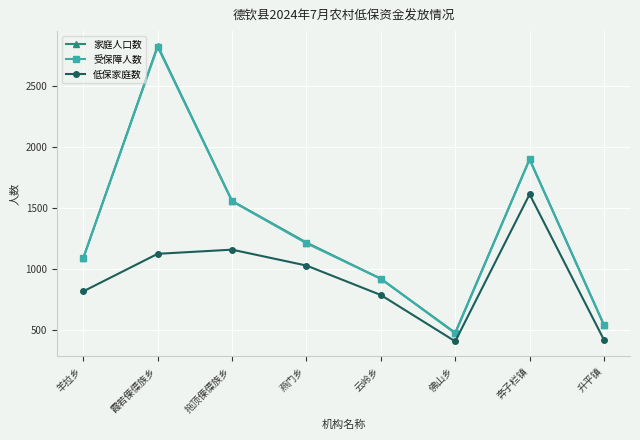

Where is the first local minimum for 受保障人数?

佛山乡